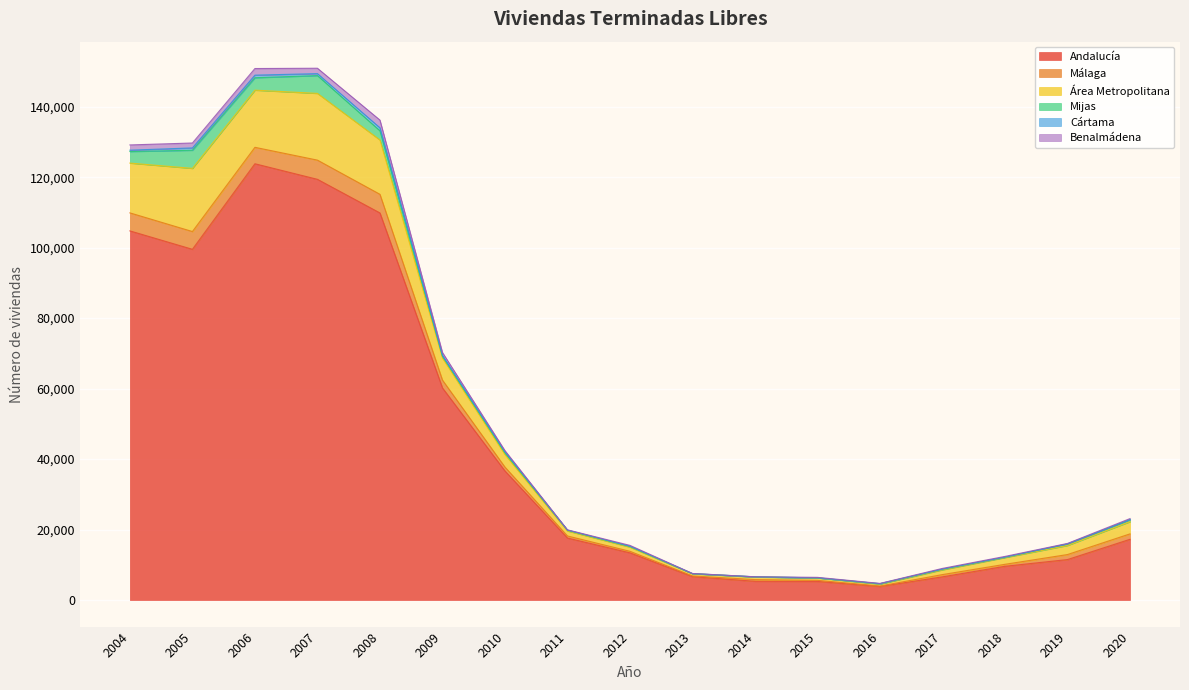

What is the difference between the Andalucía values at 2008 and 2005?

10317